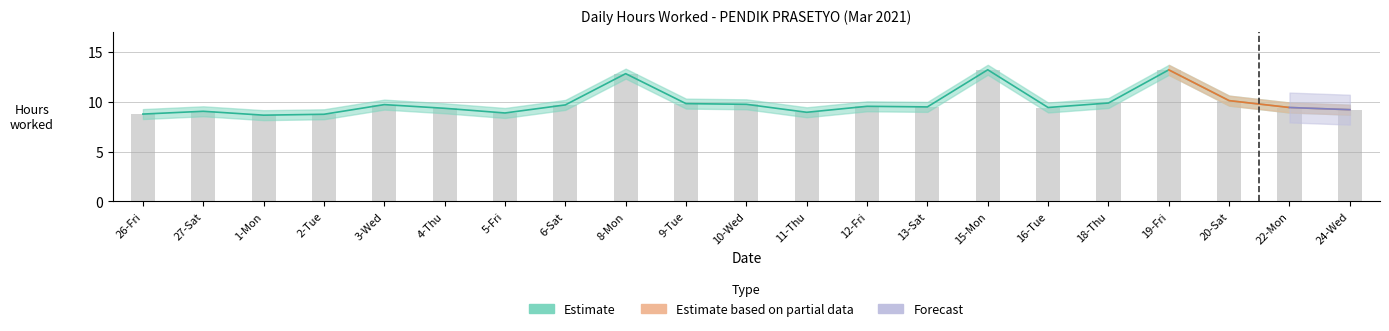

At 12-Fri, list the series in order from largest to smallest.

Estimate, Estimate based on partial data, Forecast